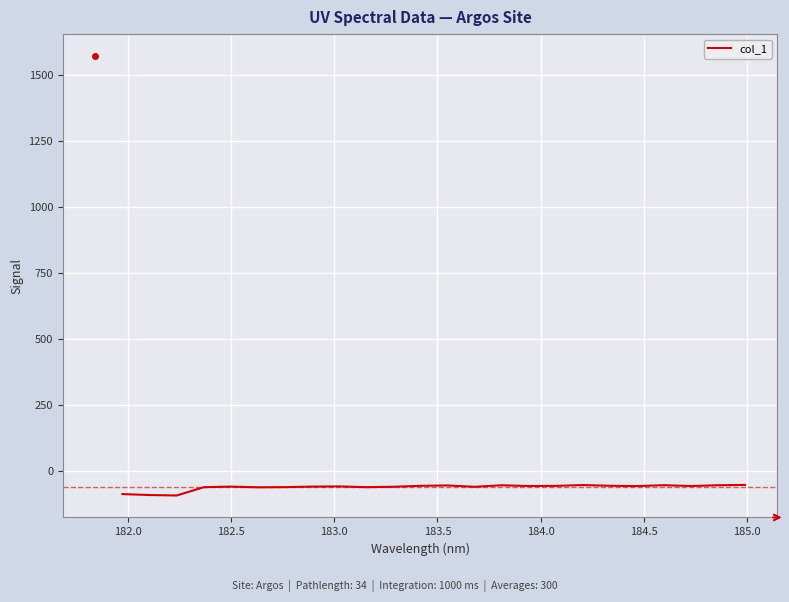

What is the minimum value shown in the chart?

-92.9